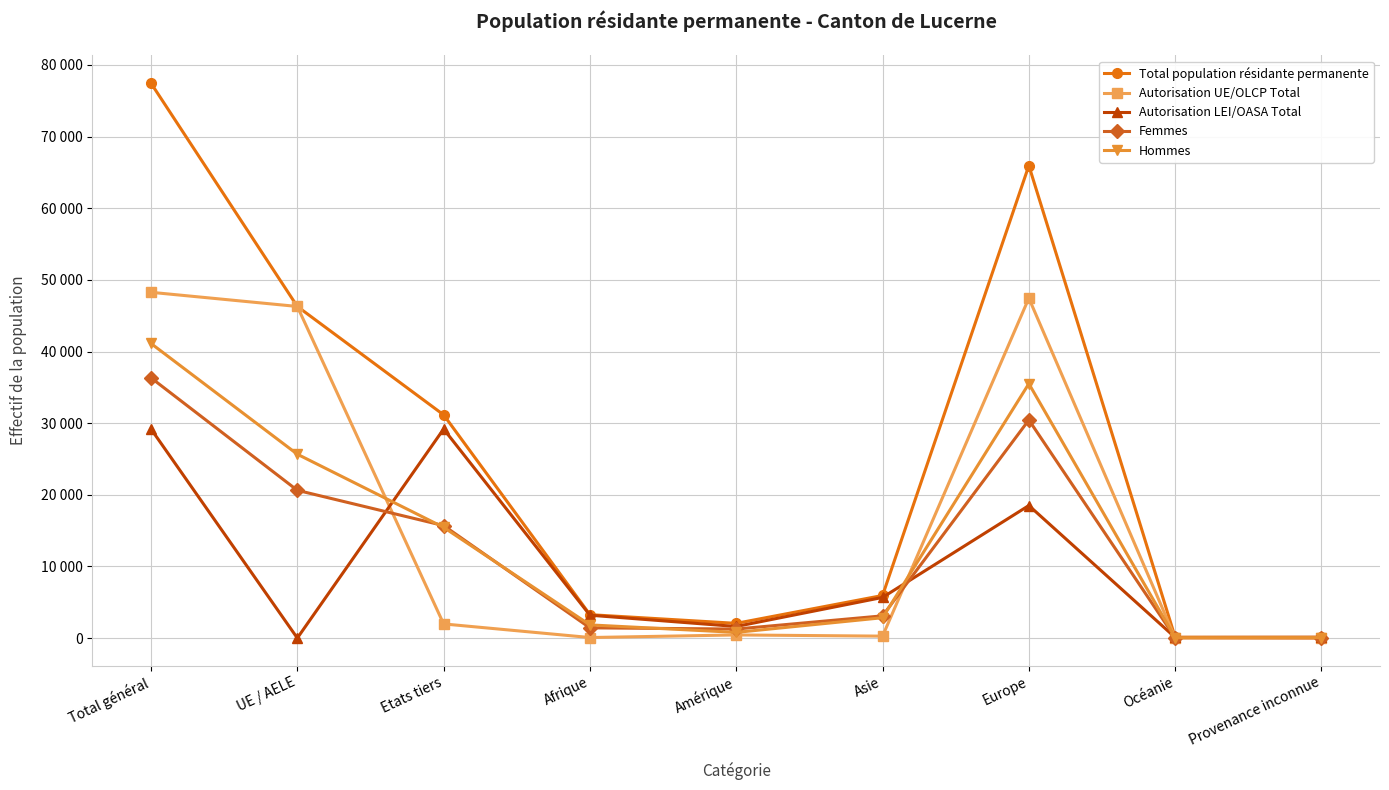

Rank the series by their maximum value, from highest to lowest.

Total population résidante permanente, Autorisation UE/OLCP Total, Hommes, Femmes, Autorisation LEI/OASA Total